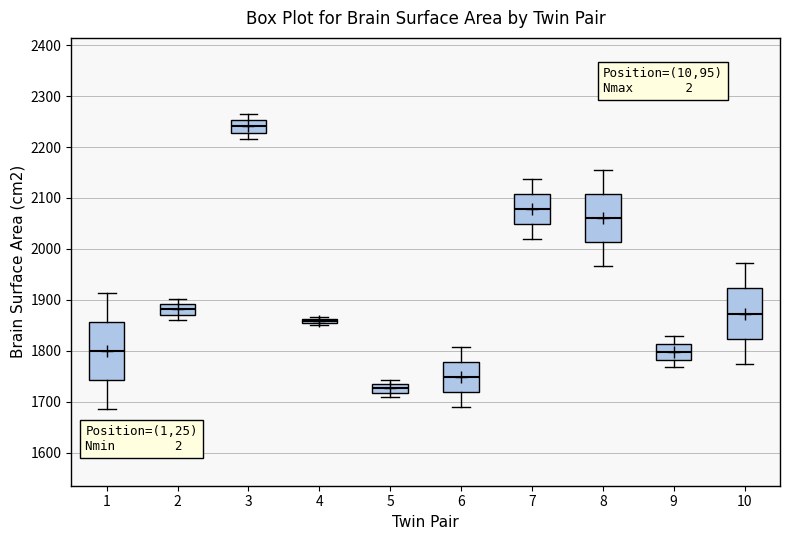

Where does the upper whisker of the box at x = 9 end on the y-axis? The values are not printed on the chart, so give them approximately, as read against the axis.

1830